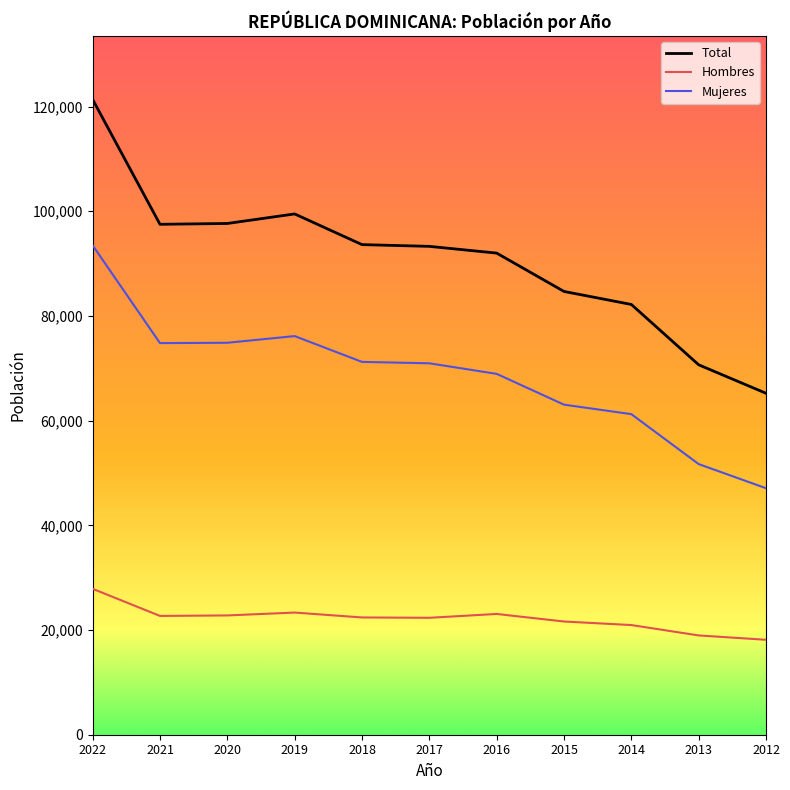

Which series has the largest total across all categories?

Total